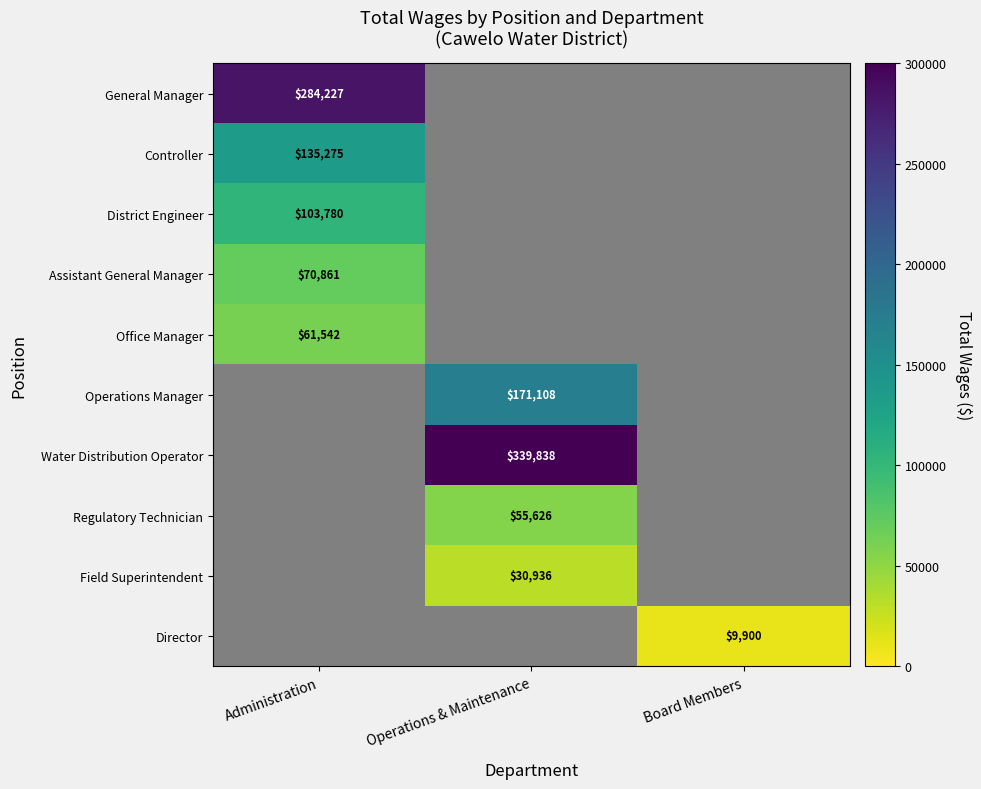

The Operations Manager series shows 171108 at Operations & Maintenance. True or false?

True